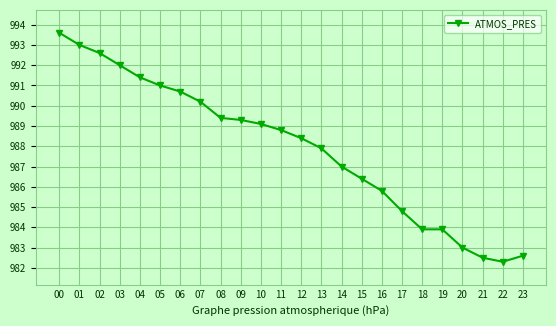

Reading left to right, extract all data points from this chart.

00=993.6	01=993.0	02=992.6	03=992.0	04=991.4	05=991.0	06=990.7	07=990.2	08=989.4	09=989.3	10=989.1	11=988.8	12=988.4	13=987.9	14=987.0	15=986.4	16=985.8	17=984.8	18=983.9	19=983.9	20=983.0	21=982.5	22=982.3	23=982.6